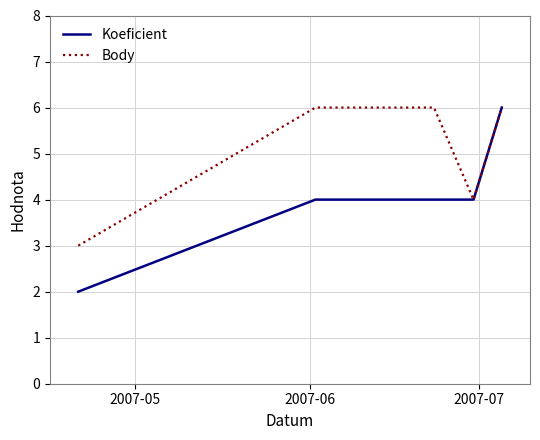

What is the maximum value for Body?

6